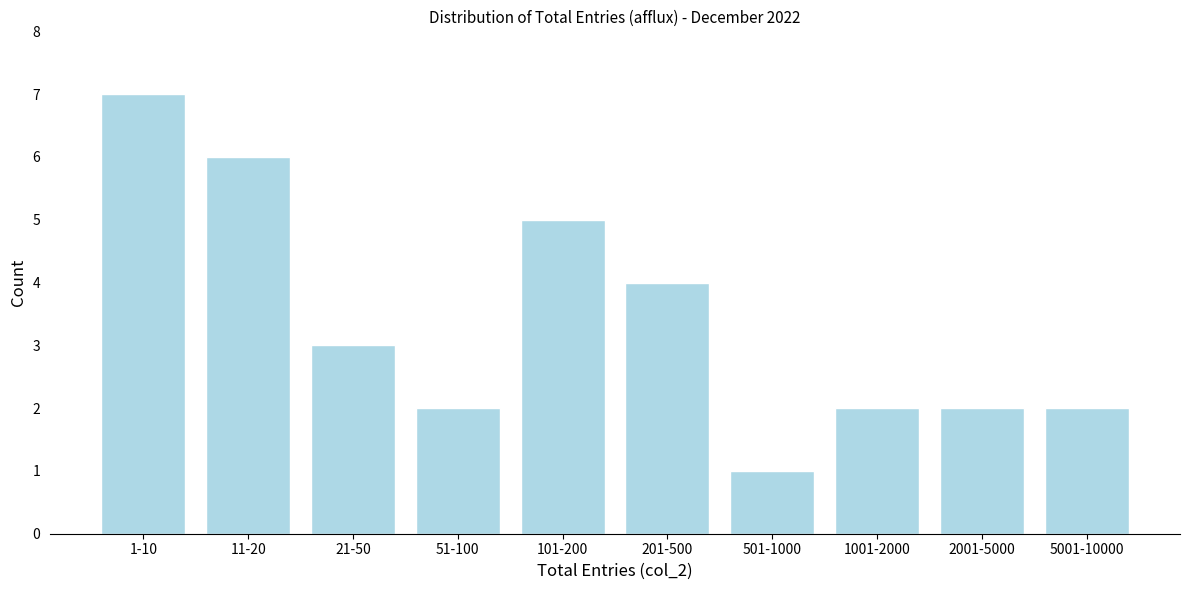

Reading left to right, extract all data points from this chart.

1-10=7	11-20=6	21-50=3	51-100=2	101-200=5	201-500=4	501-1000=1	1001-2000=2	2001-5000=2	5001-10000=2